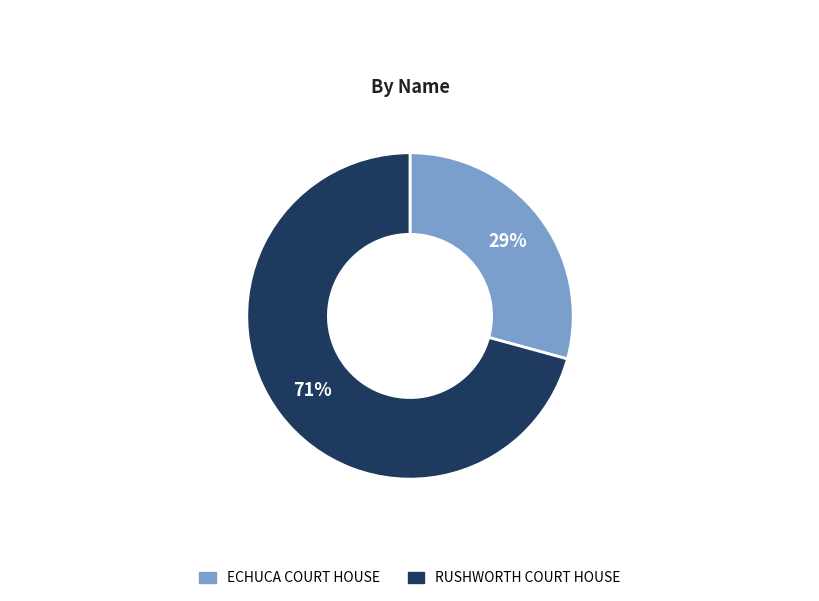

Which category has the biggest portion of the pie?

RUSHWORTH COURT HOUSE